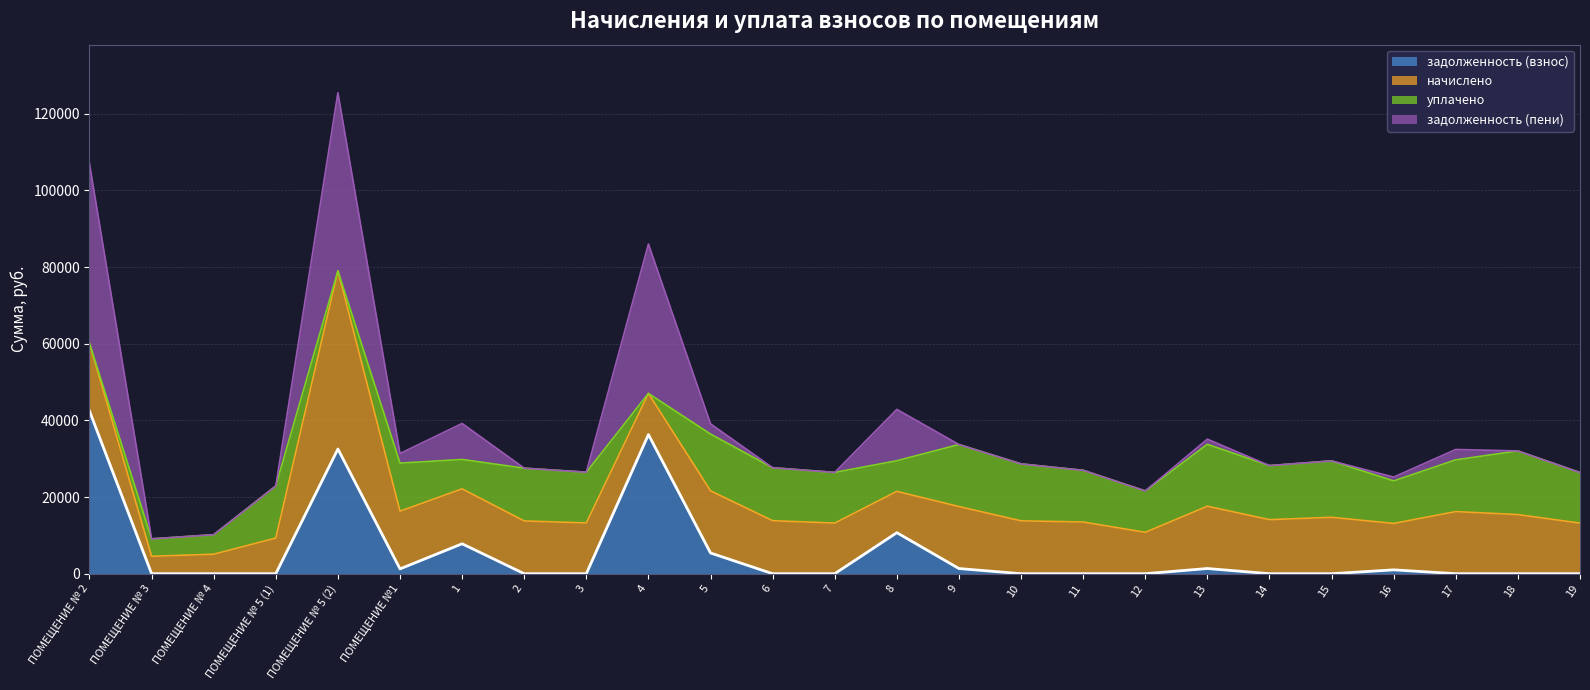

What position from the right is 11?

9